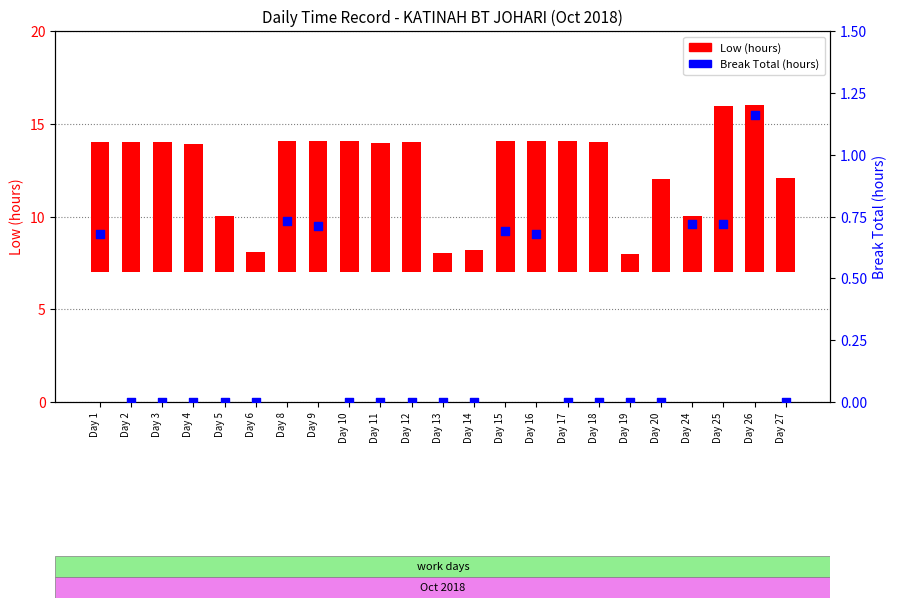

At which category is the sum across all series the highest?

Day 26